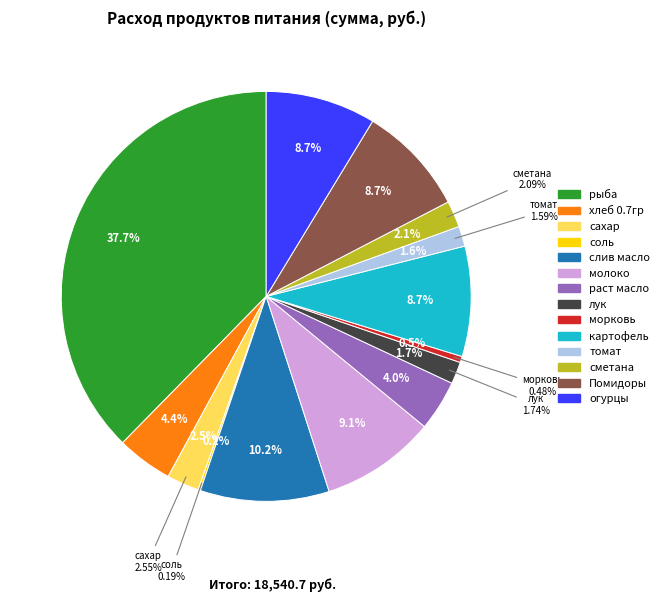

Which slice is the smallest?

соль